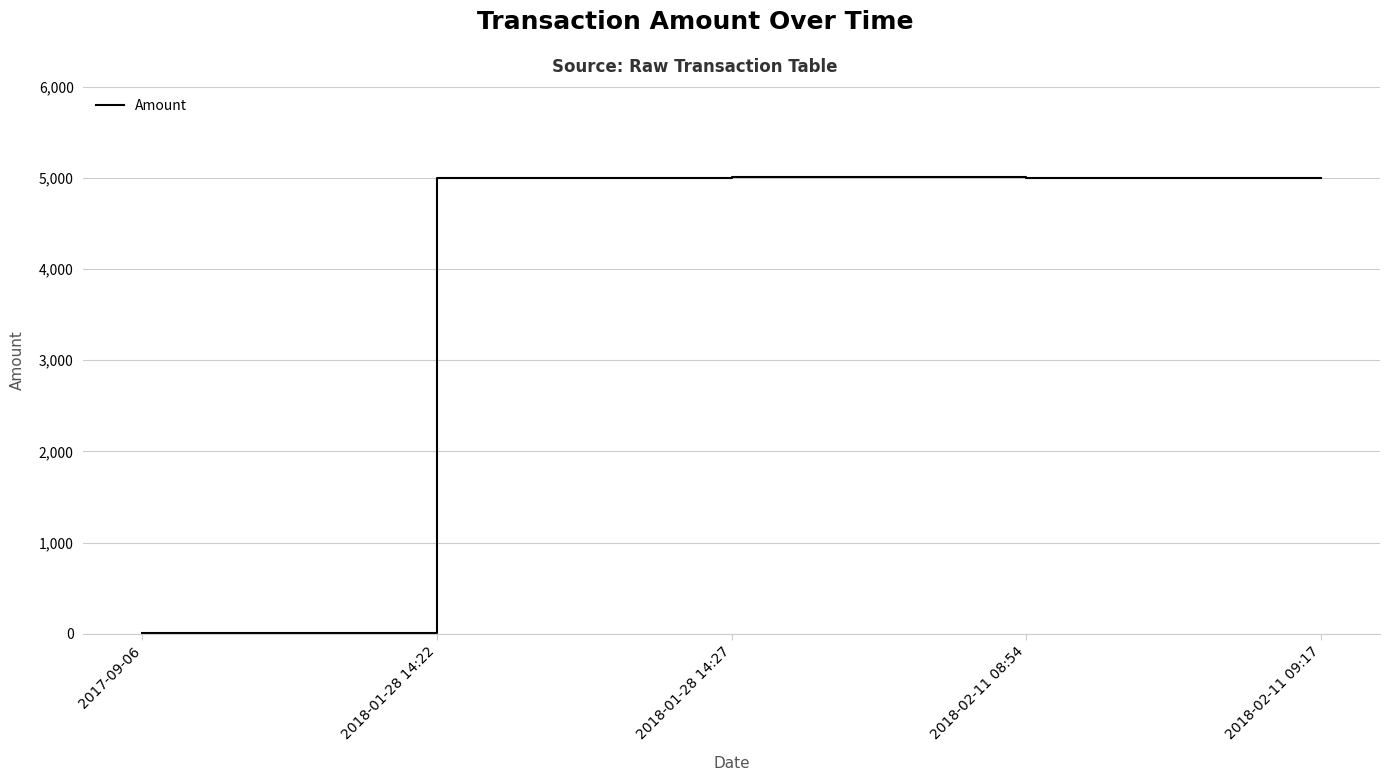

True or false: the data has more than 2 interior local peaks.

False